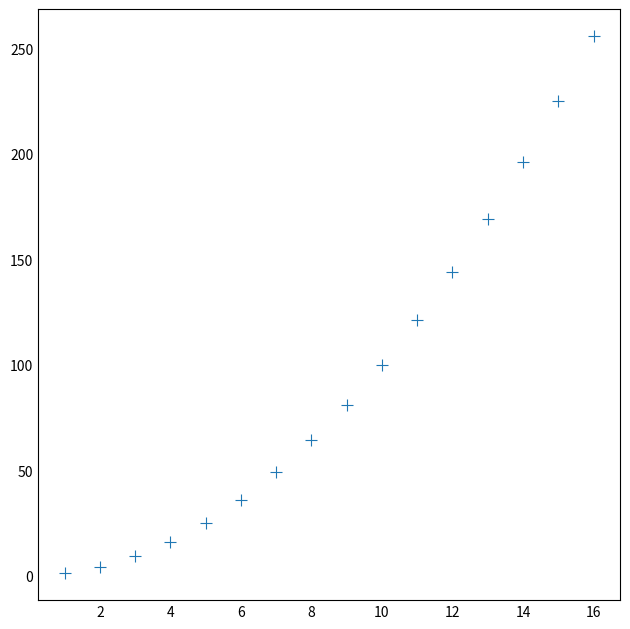

What is the range of Y values (max minus min)?

255